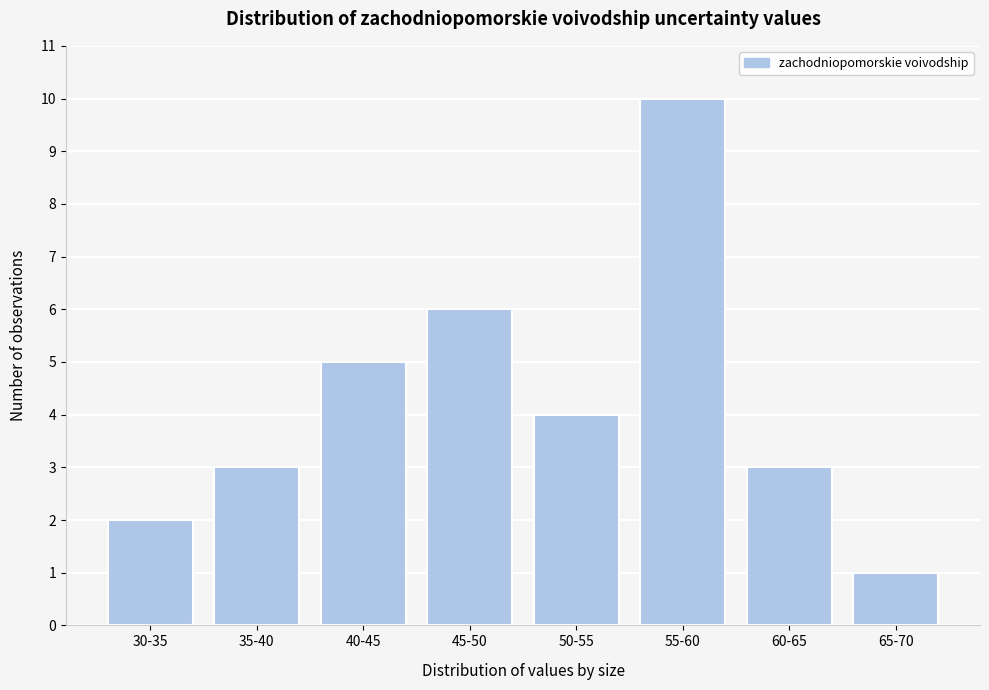

Reading left to right, list all the values displayed in this chart.

30-35=2	35-40=3	40-45=5	45-50=6	50-55=4	55-60=10	60-65=3	65-70=1